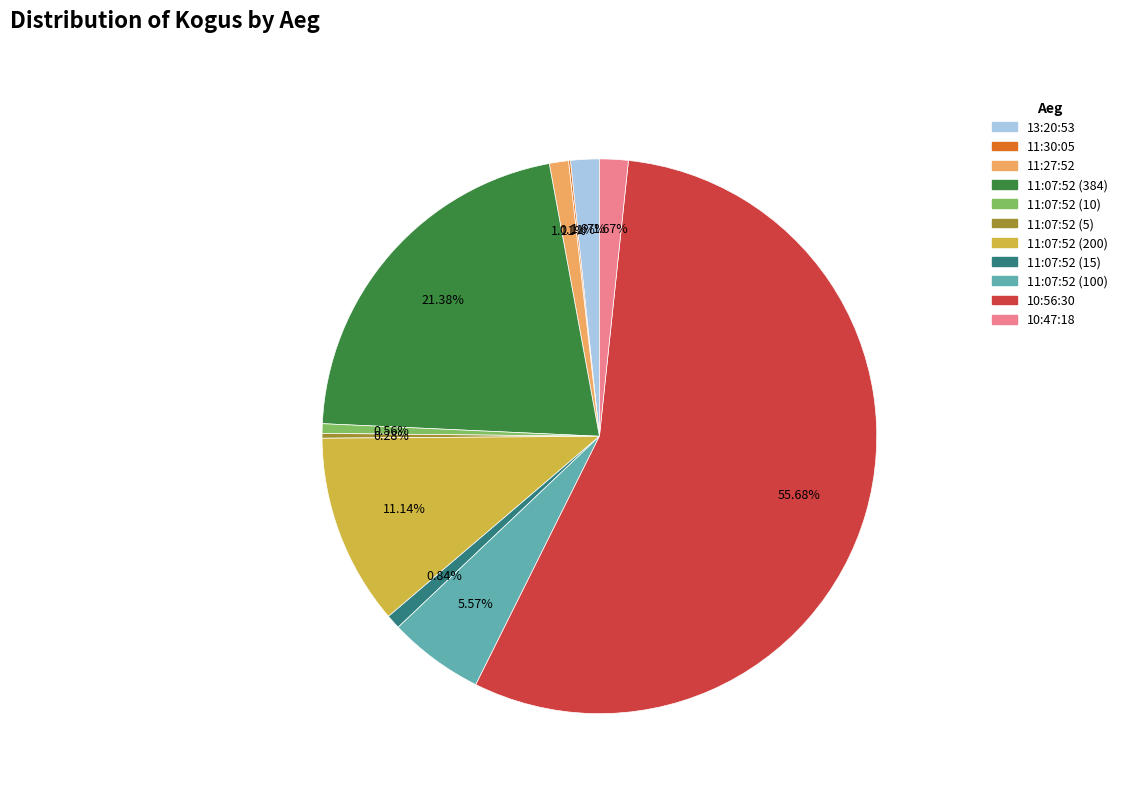

Is it true that 10:56:30 is 56% of the pie?

True